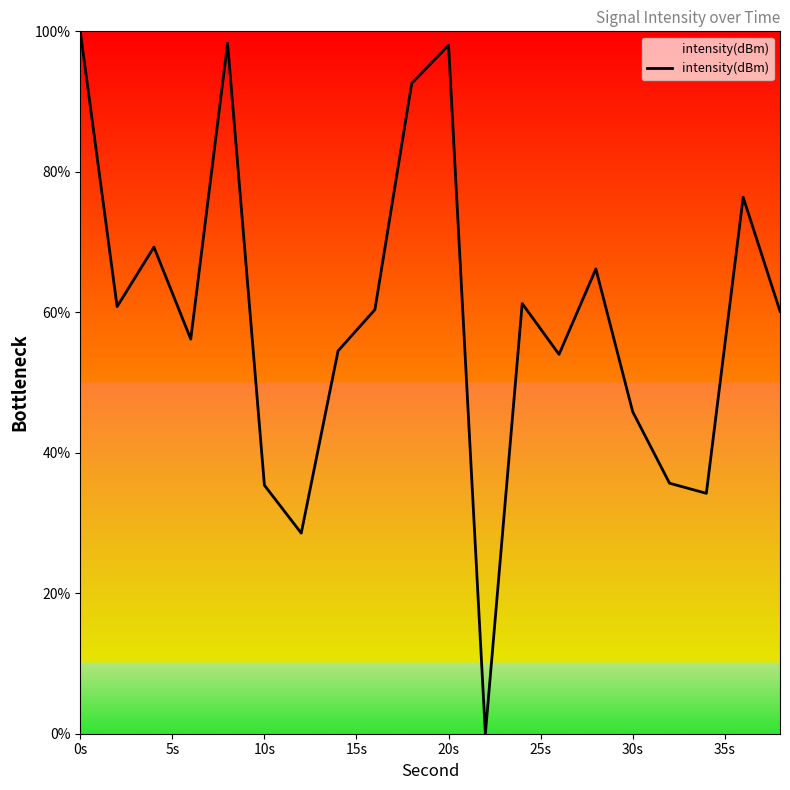

What is the difference between the maximum and minimum values?

100.0